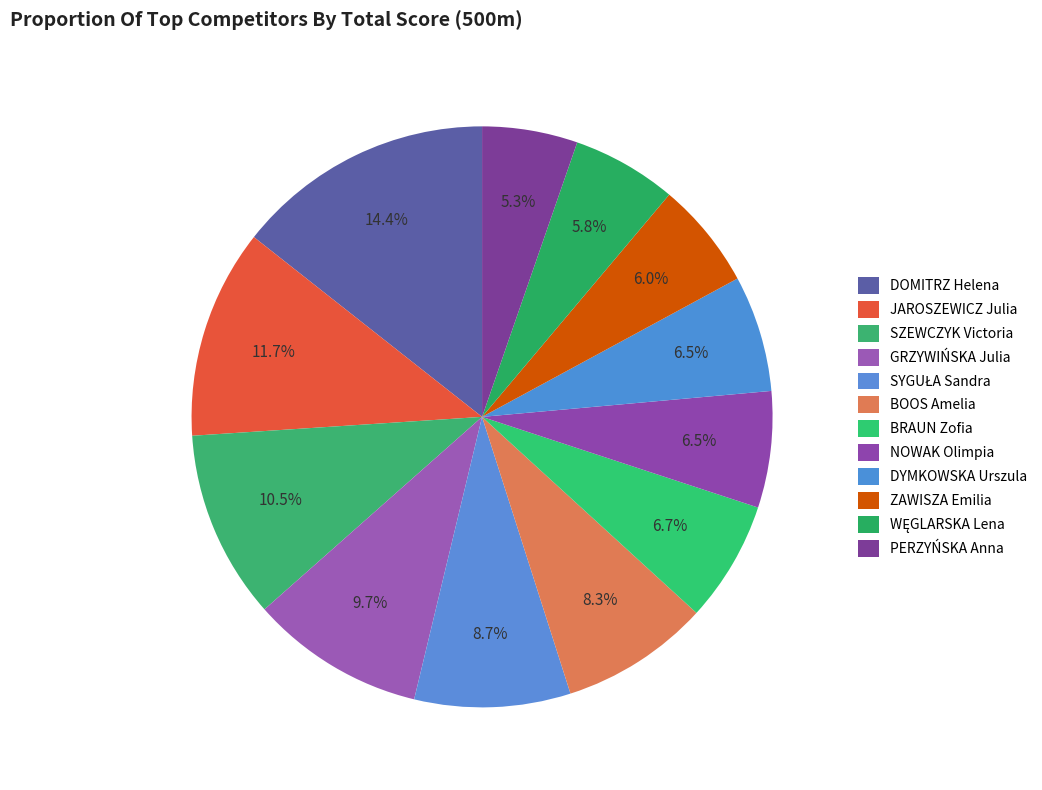

Does any single category account for the majority?

No